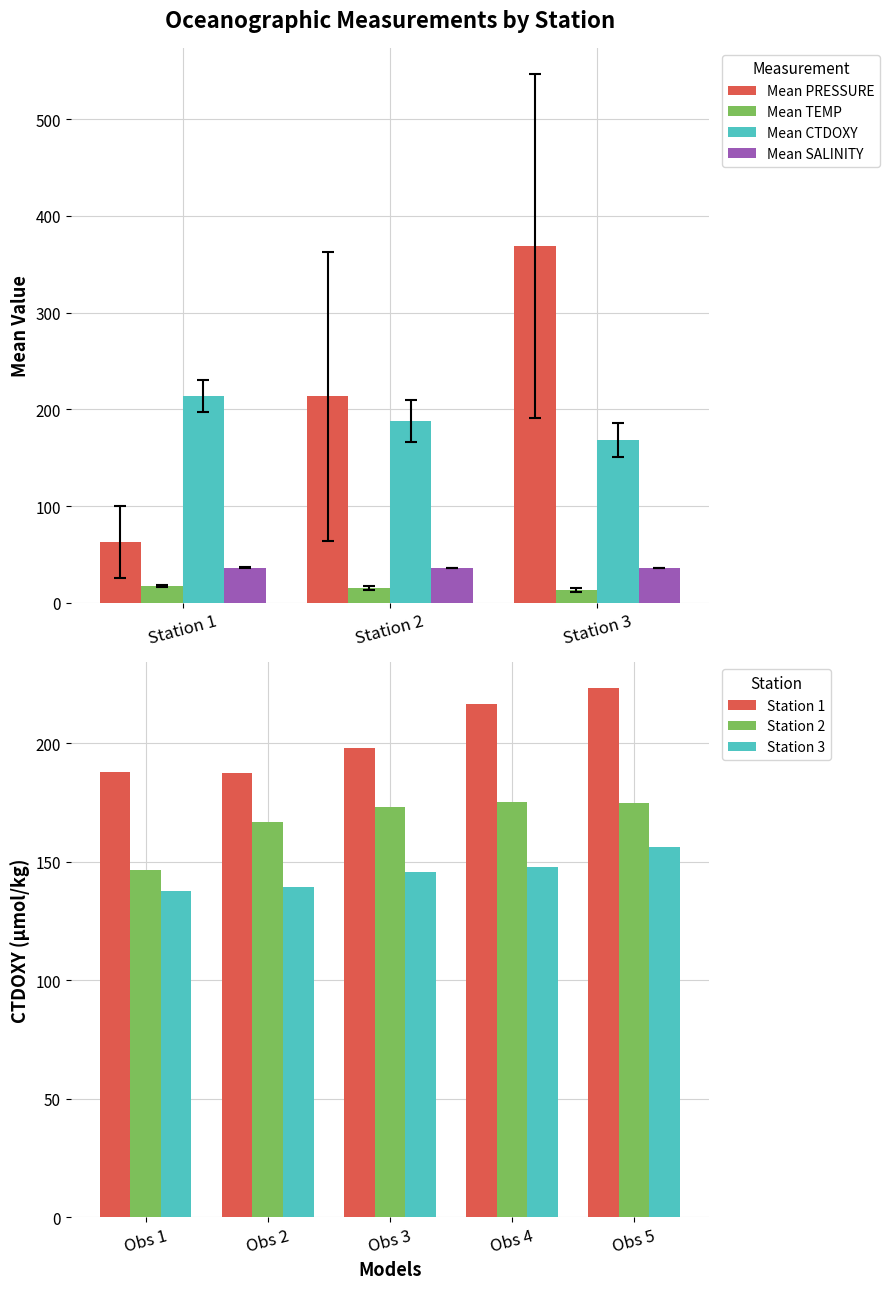

What is the highest value of the Mean SALINITY series?

36.5